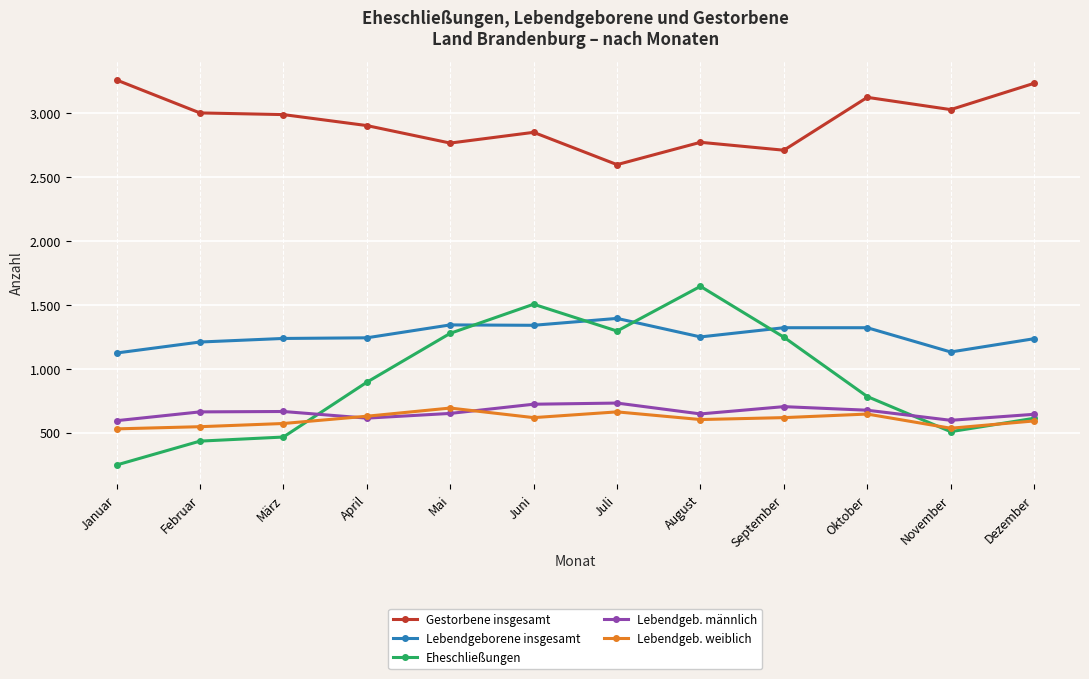

Does the chart have visible grid lines?

Yes